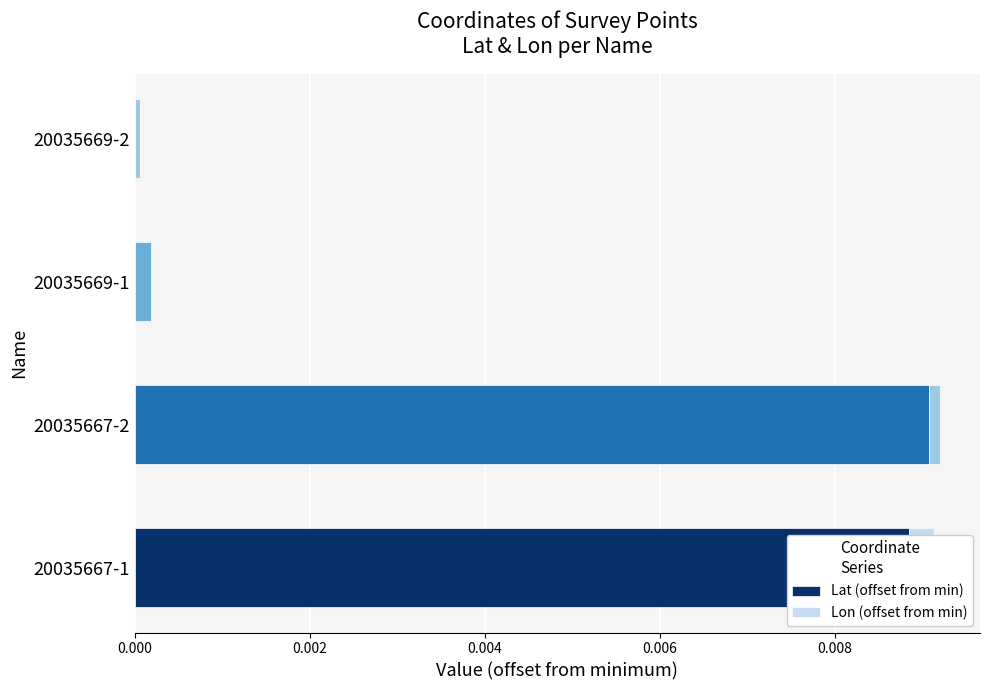

True or false: Lon (offset from min) has a value of 0.0 at 20035669-1.

False